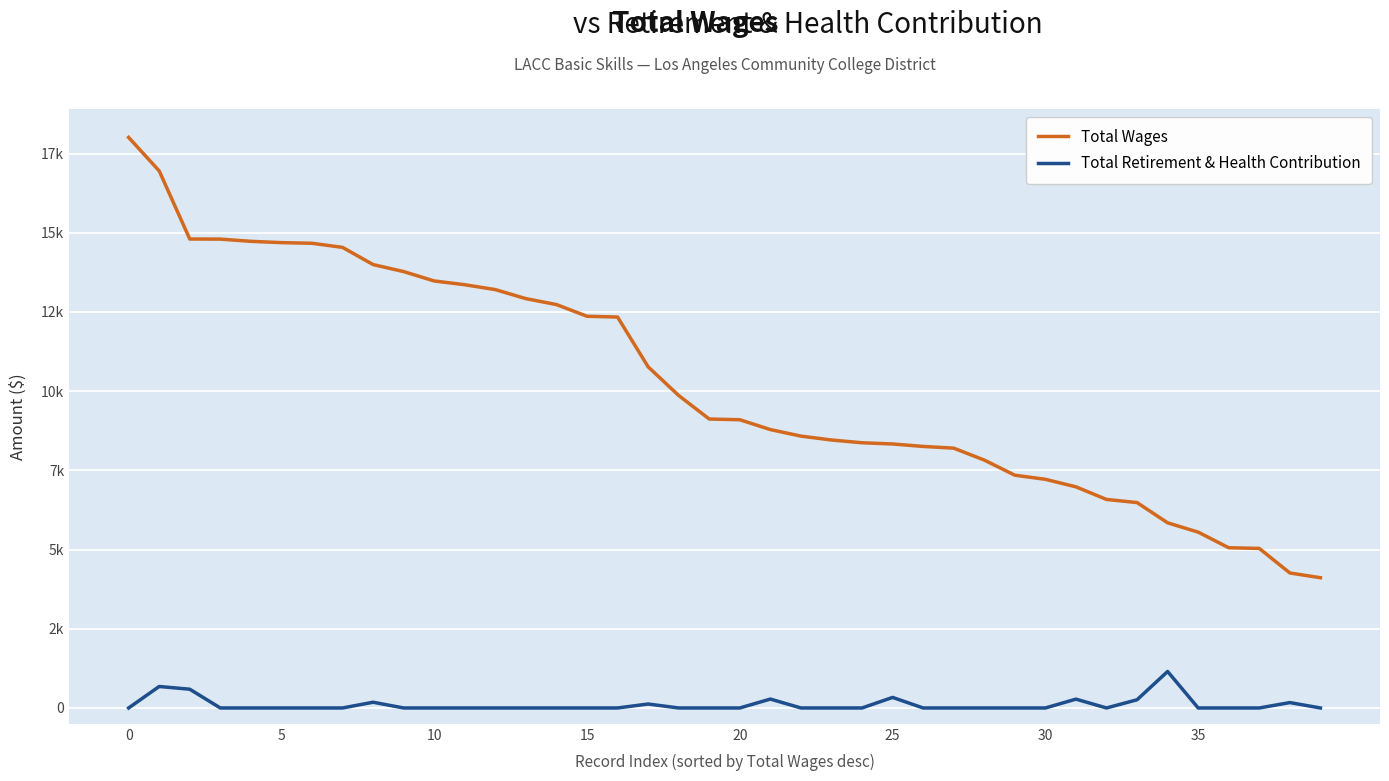

Which series has the widest spread of values?

Total Wages